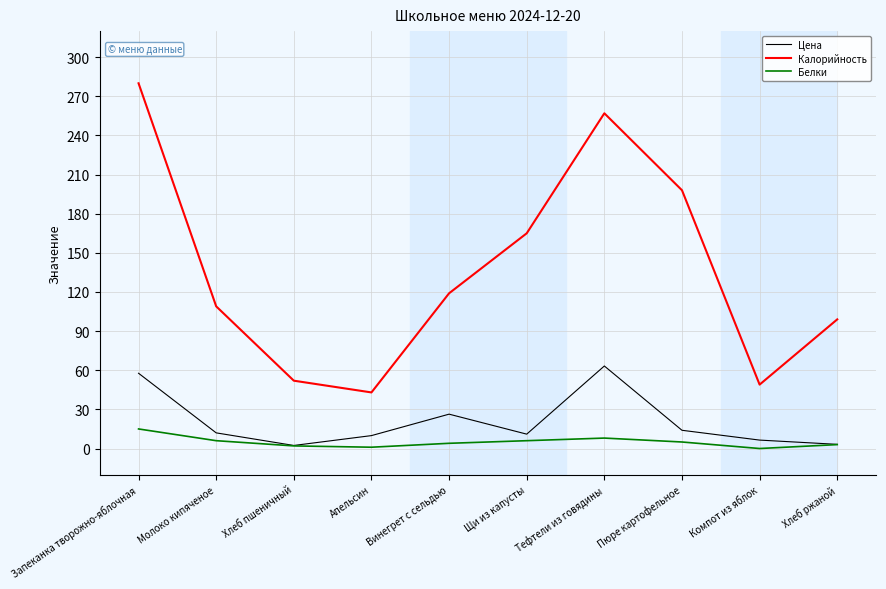

Which series changed the most between Винегрет с сельдью and Пюре картофельное?

Калорийность